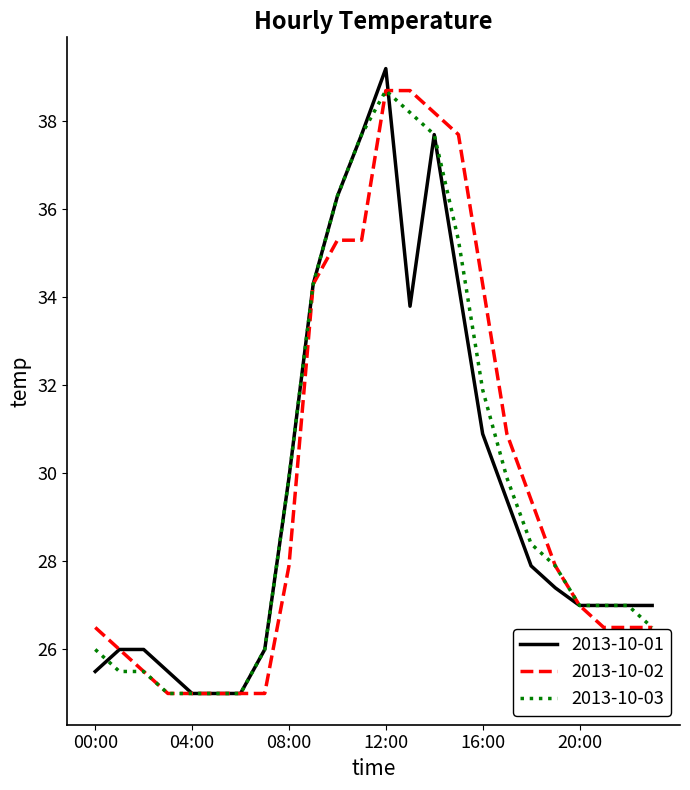

What is the maximum value for 2013-10-02?

38.7